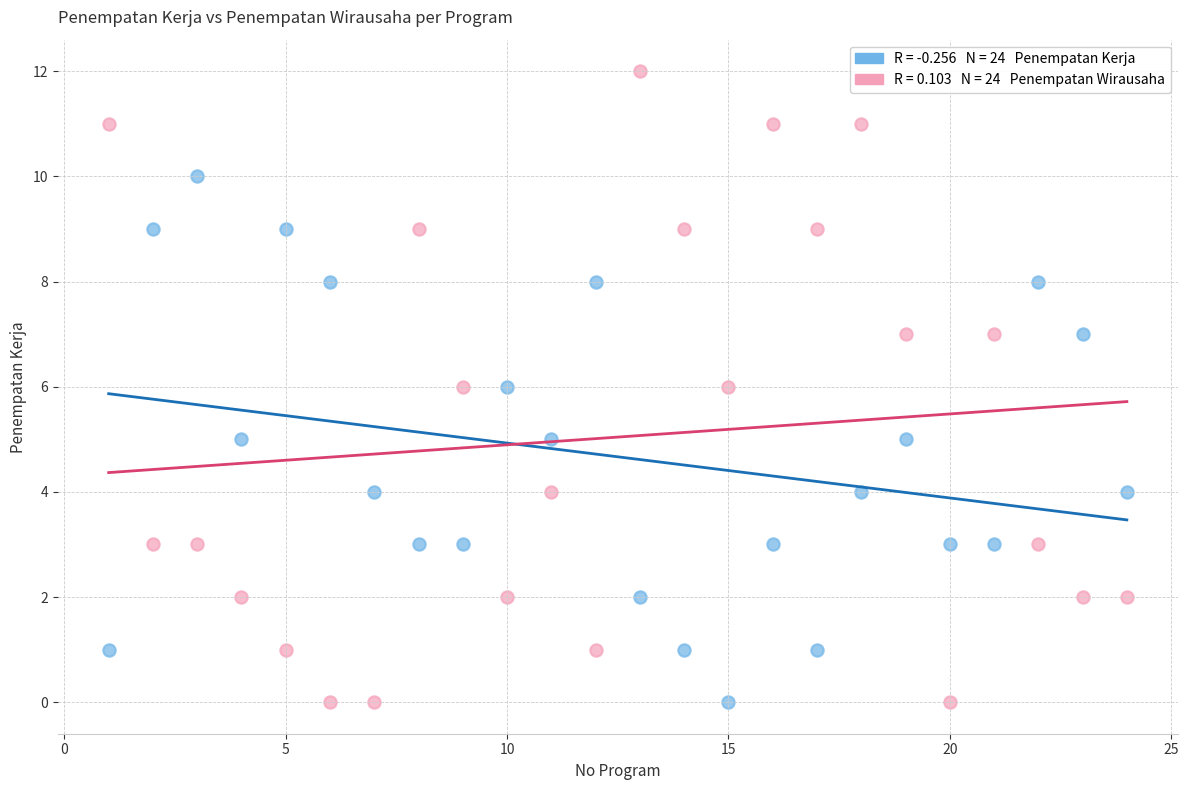

Across all data points, what is the range of Y values (max minus min)?

12